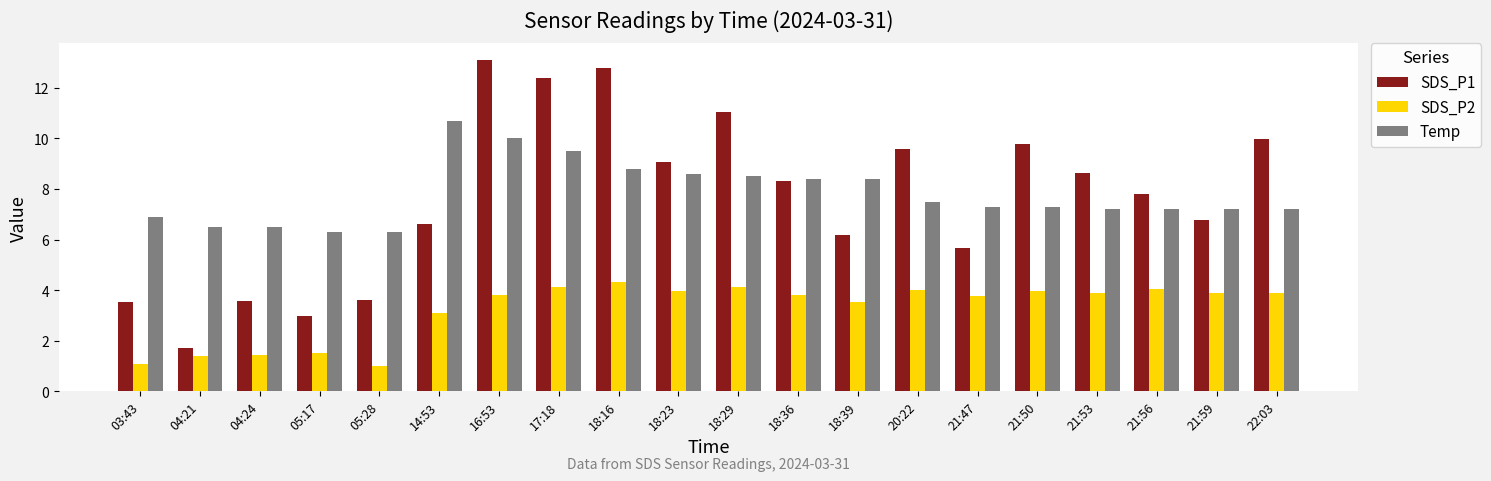

What is the value of the Temp bar at the 16th from the left?

7.3